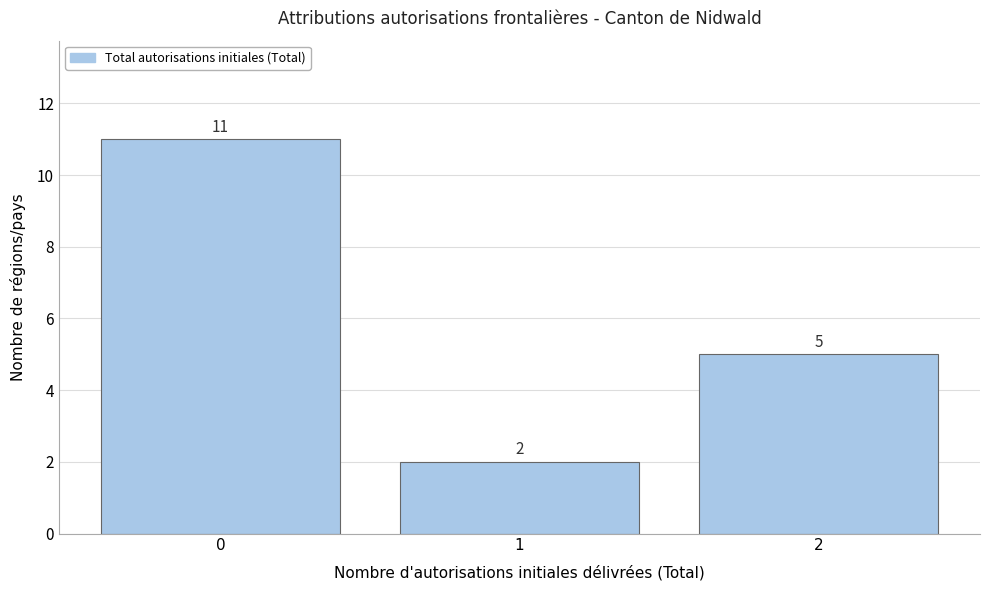

Reading left to right, extract all data points from this chart.

0=11	1=2	2=5